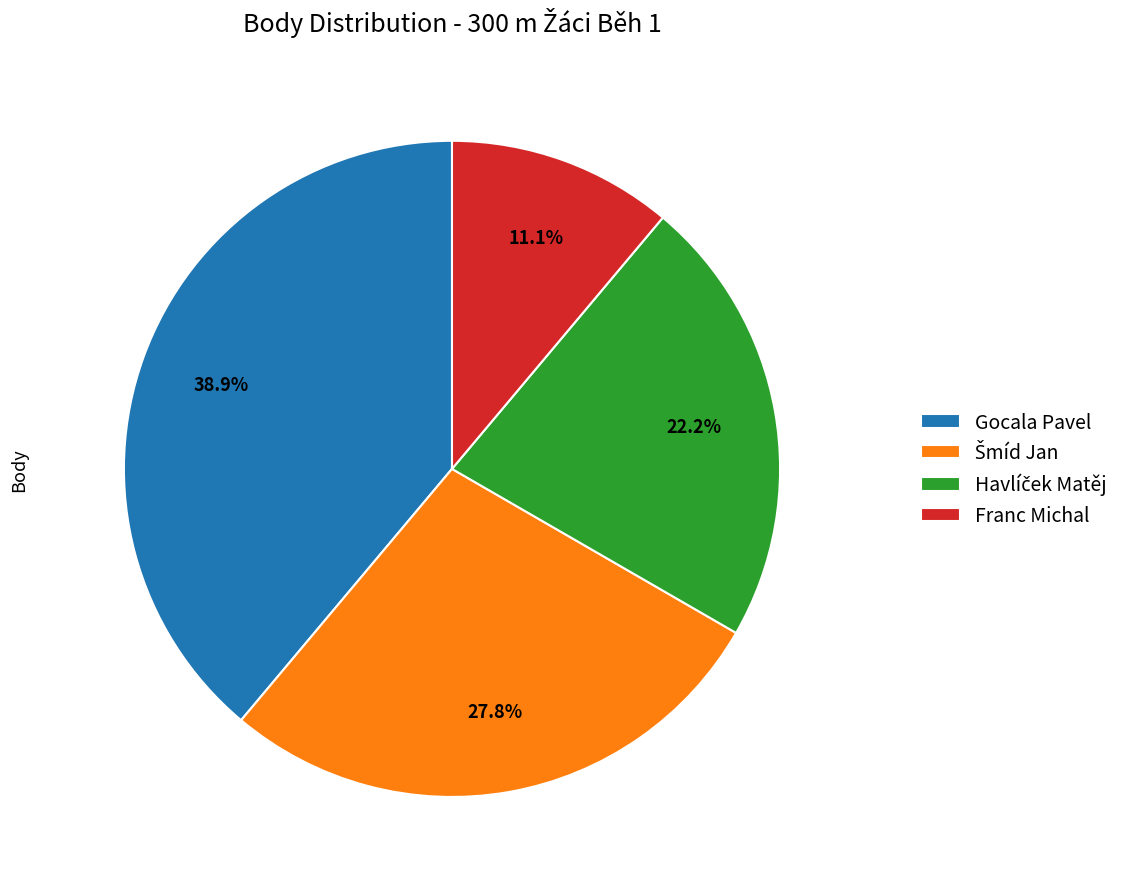

To the nearest percent, what is the average slice percentage?

25%